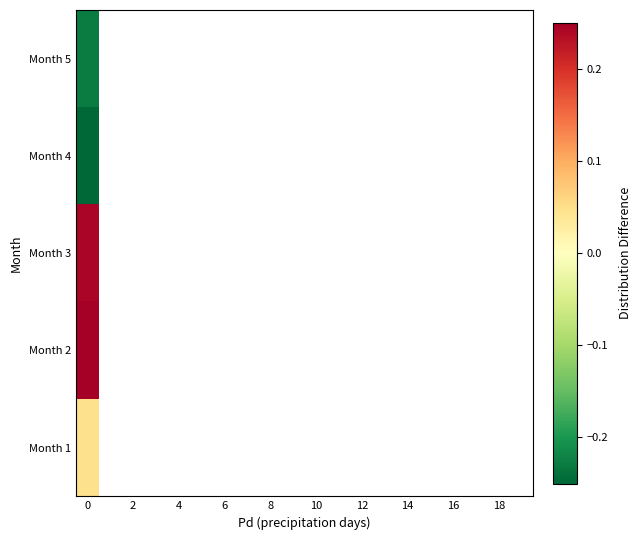

At how many categories does at least one series exceed 0?

1